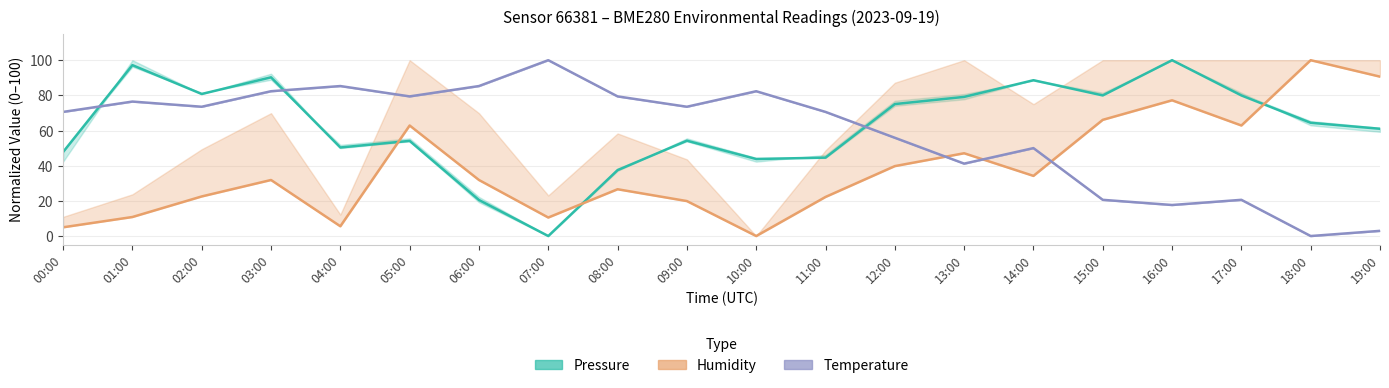

The value of Temperature (normalized) at 02:00 is 73.5. True or false?

True